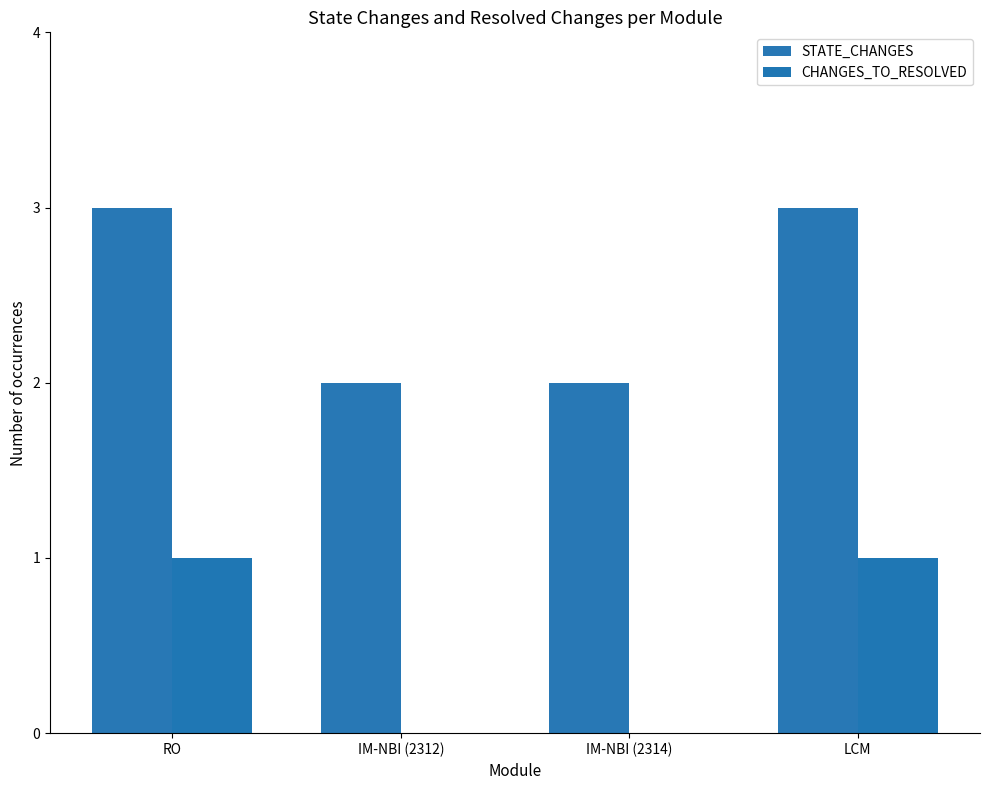

Count the number of data series in this chart.

2